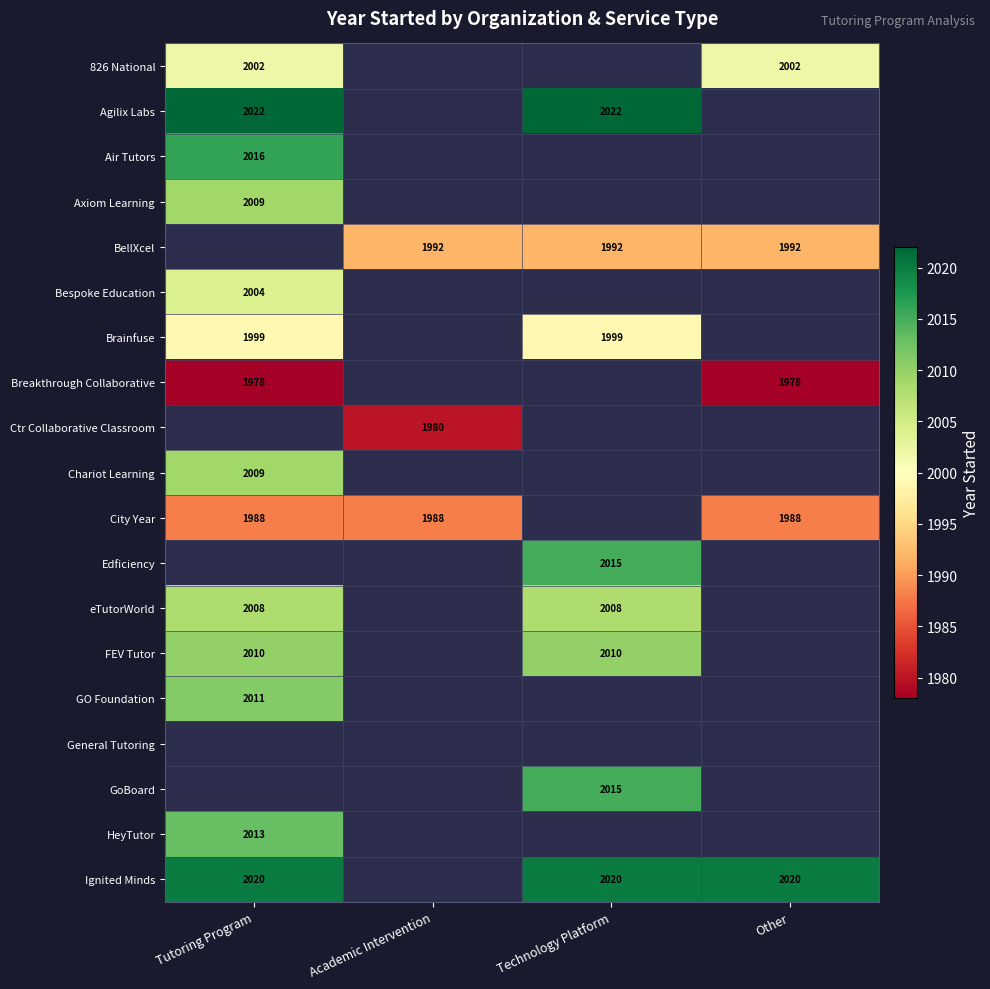

The value of Ignited Minds at Technology Platform is 2020. True or false?

True